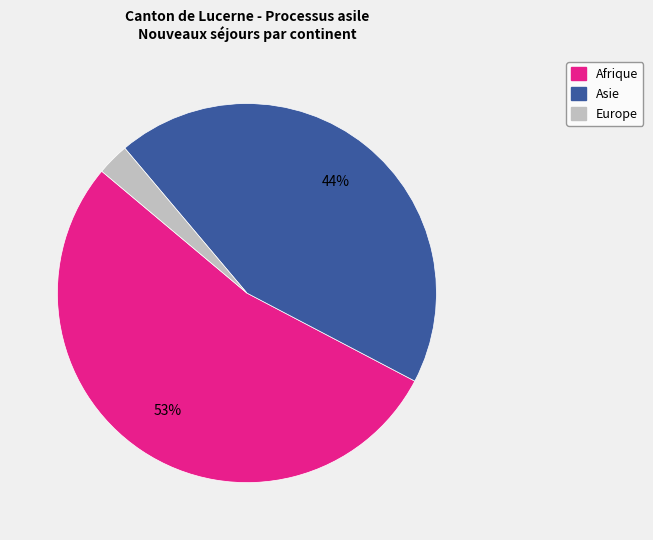

Does any single category account for the majority?

Yes